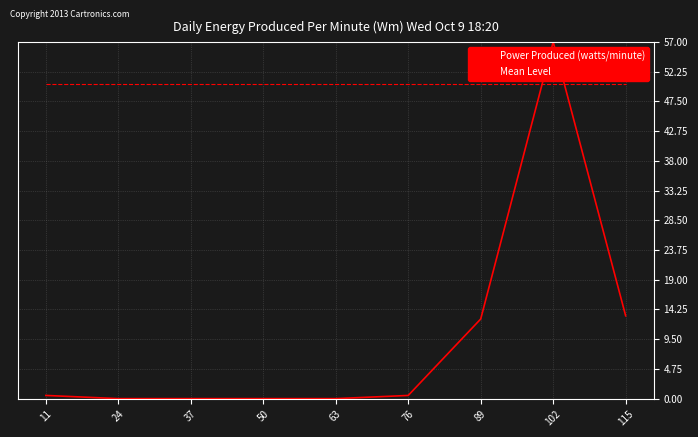

What are all the series names shown in the legend?

Power Produced (watts/minute), Mean Level